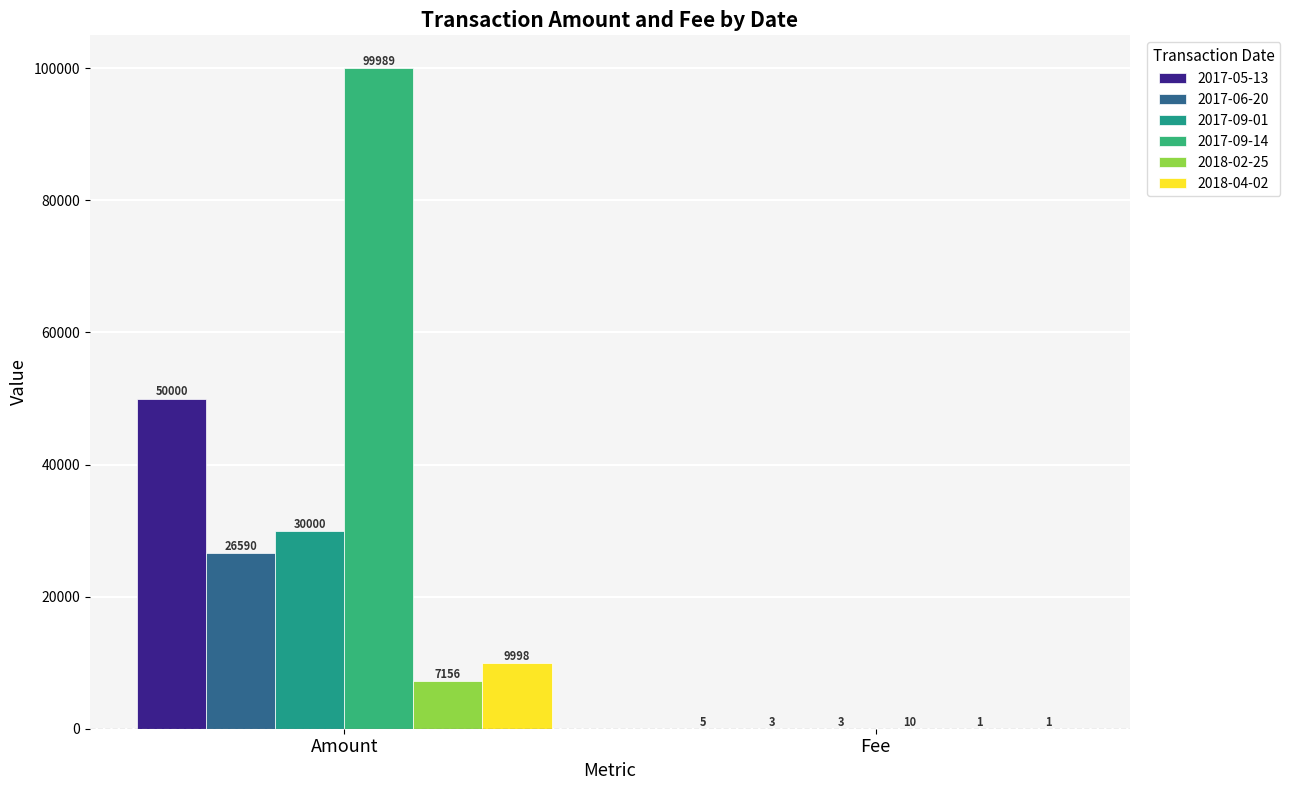

Is the value of 2017-06-20 at Fee greater than the value of 2017-09-01 at Amount?

No